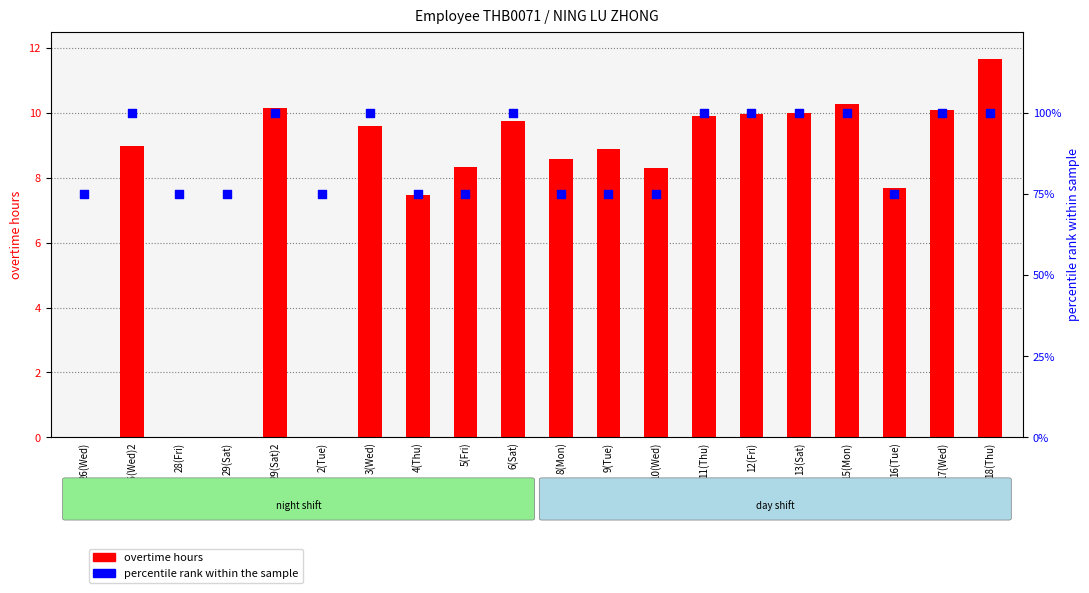

What is the total value across all series at 4(Thu)?

82.5